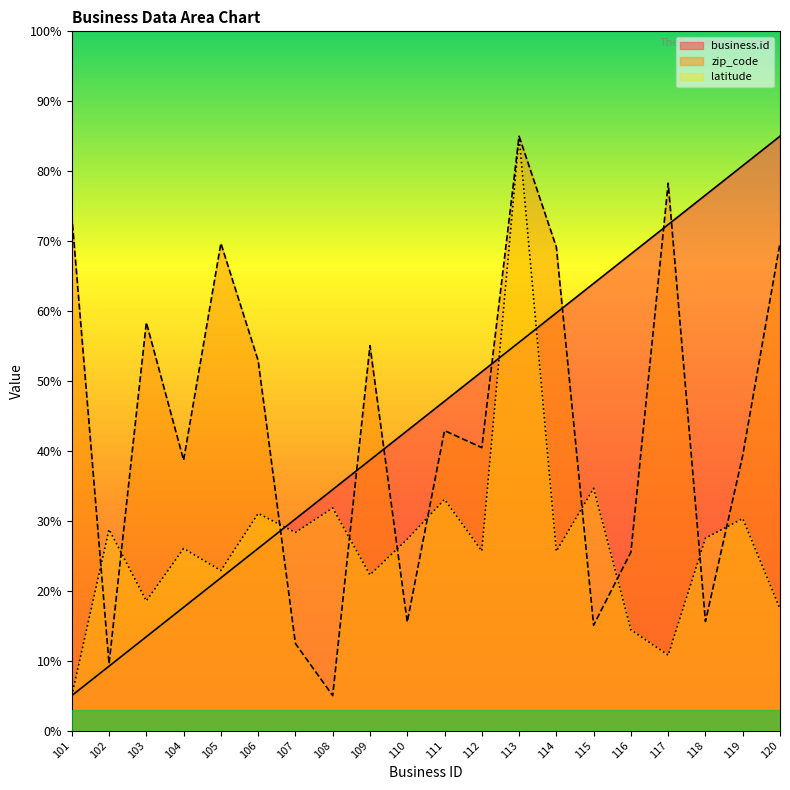

Rank the series at 110 from lowest to highest value.

zip_code, latitude, business.id